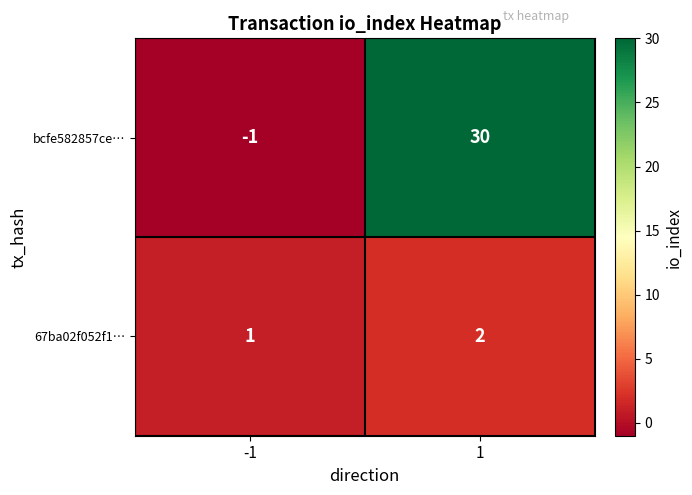

At which category is the sum across all series the highest?

1